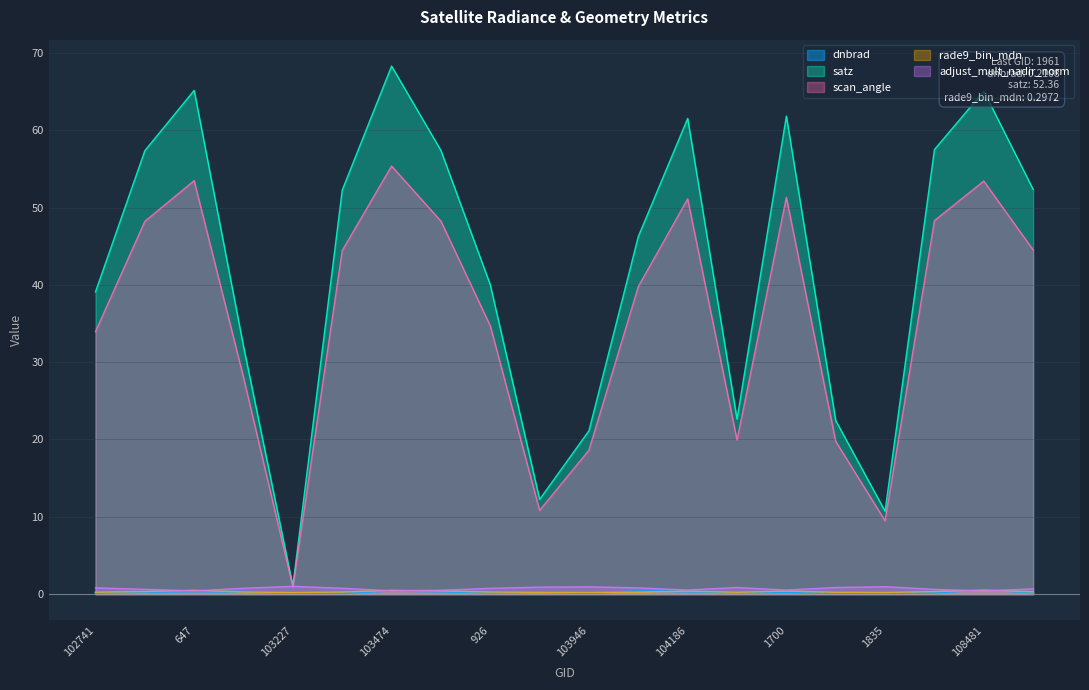

True or false: satz and dnbrad intersect in this chart.

False